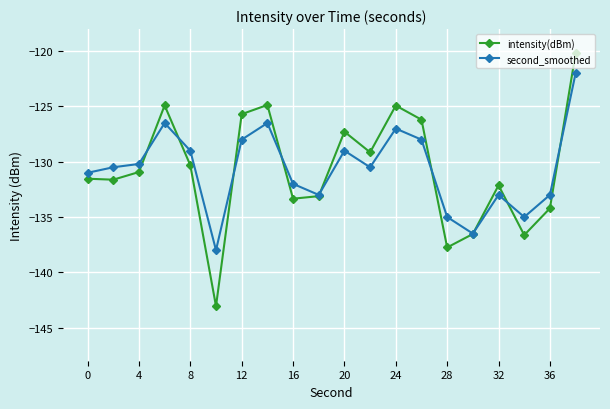

True or false: second_smoothed has more than 1 interior local peaks.

True